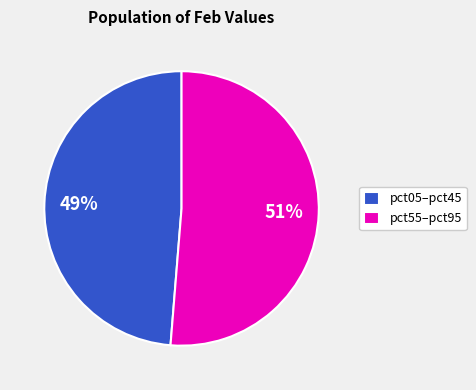

What is the largest slice in the pie chart?

pct55–pct95